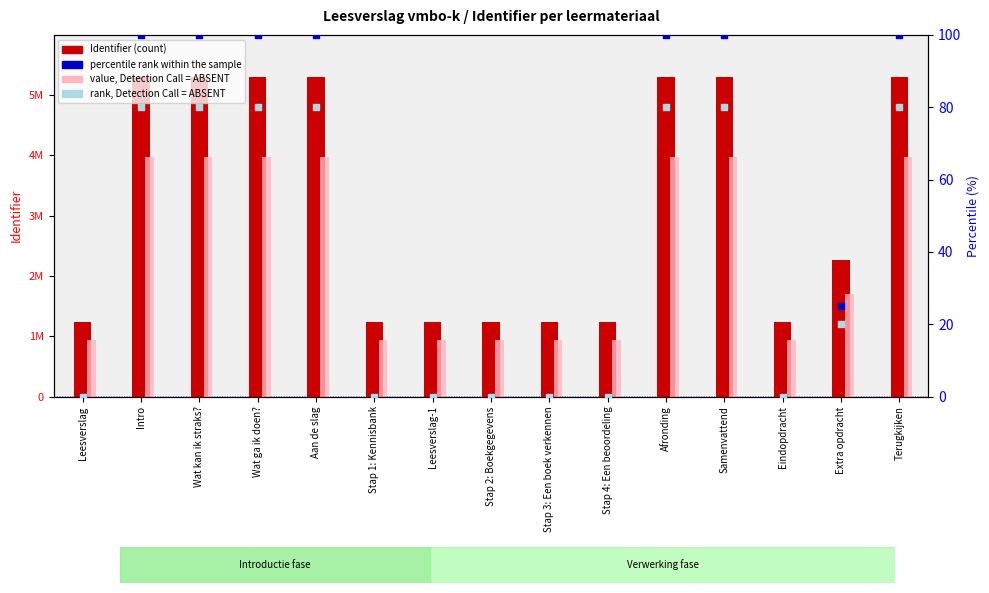

Which series reaches the minimum Y coordinate?

percentile rank within the sample